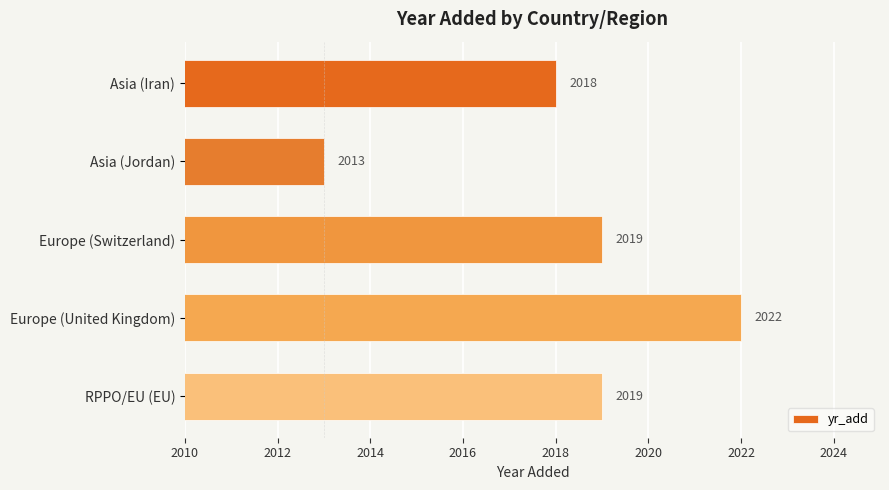

What is the smallest value displayed?

2013